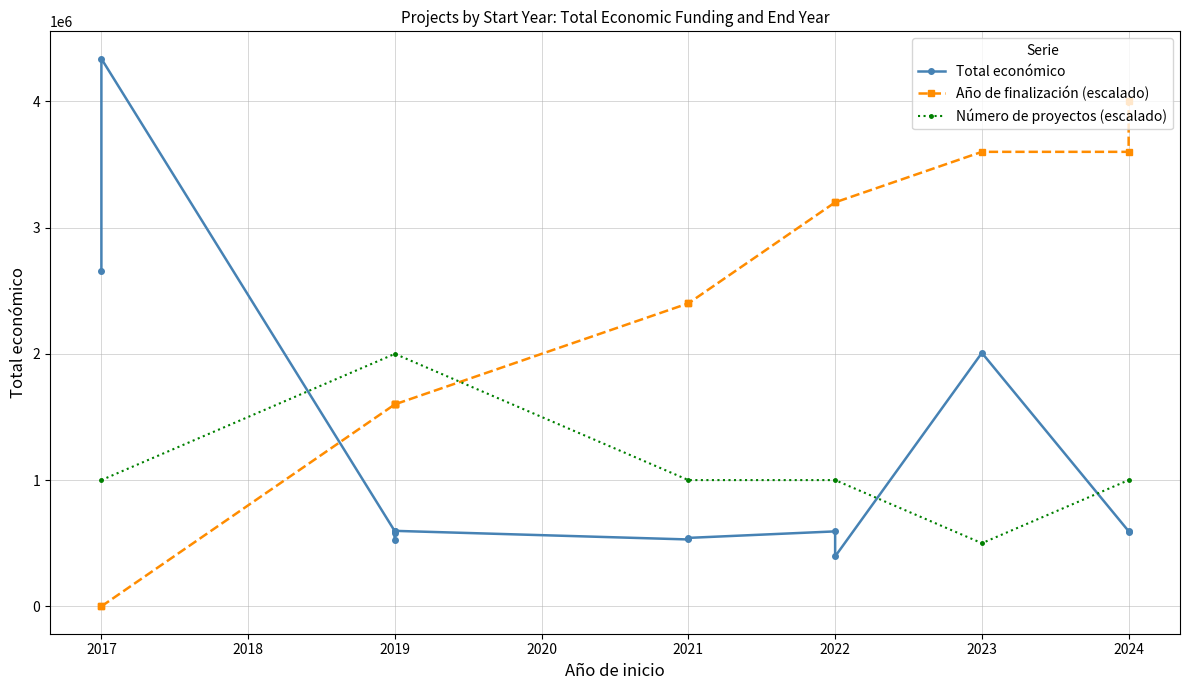

The value of Número de proyectos (escalado) at 2019 is 1104852. True or false?

False